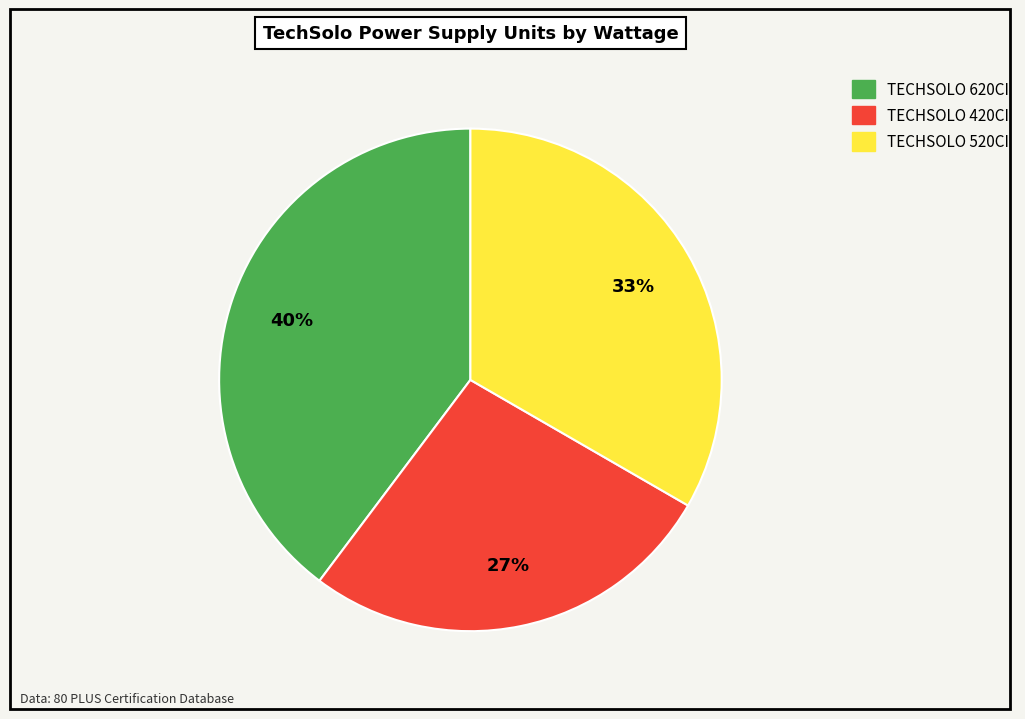

Do TECHSOLO 520CI and TECHSOLO 420CI together represent more than half of the pie?

Yes